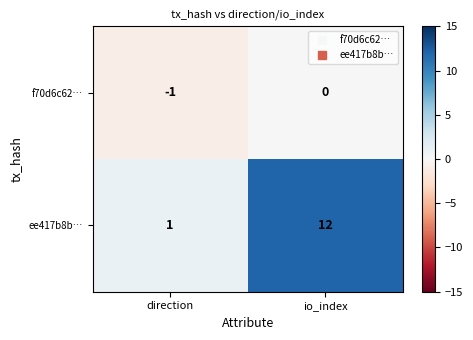

At io_index, list the series in order from largest to smallest.

ee417b8b…, f70d6c62…